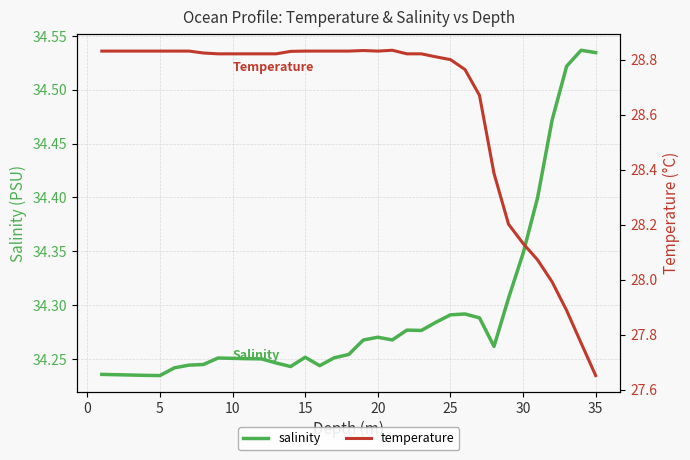

Does the chart display data point markers on the line(s)?

No